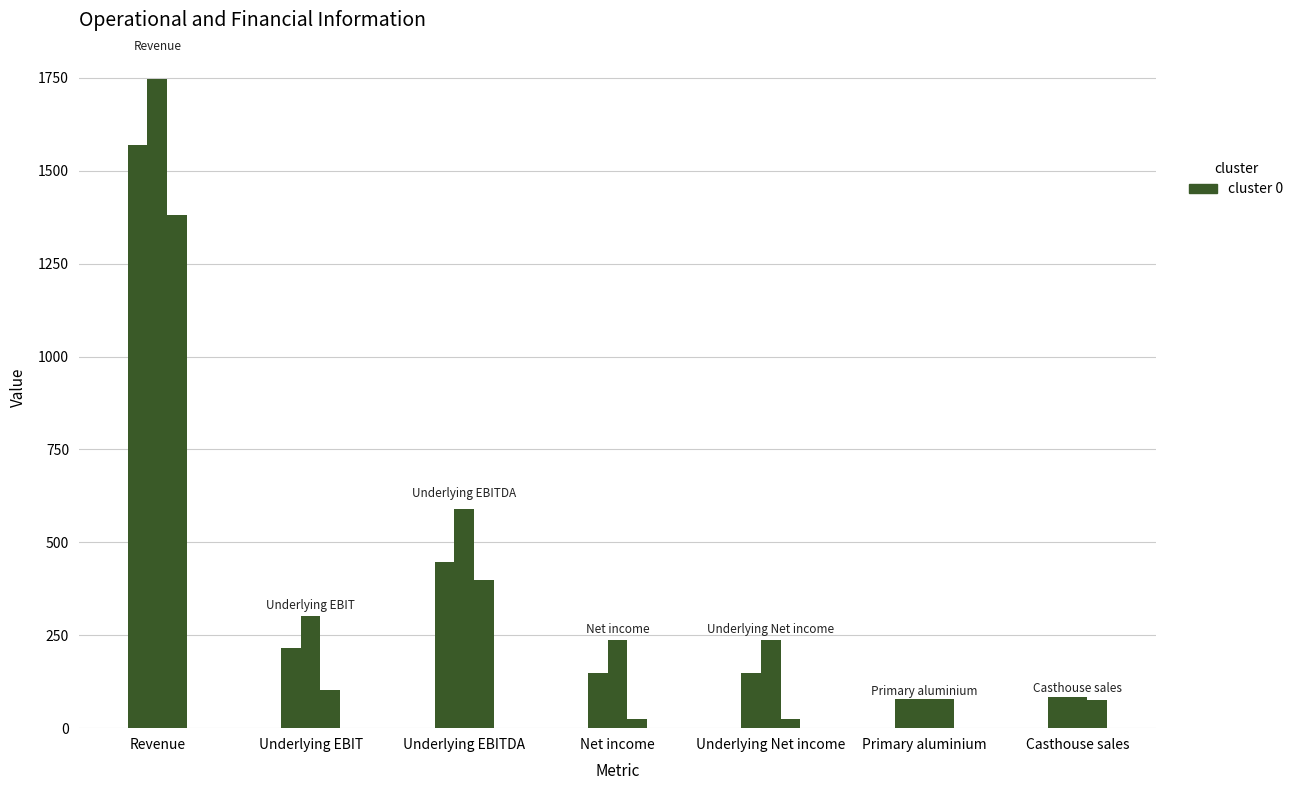

Are the bars horizontal?

No